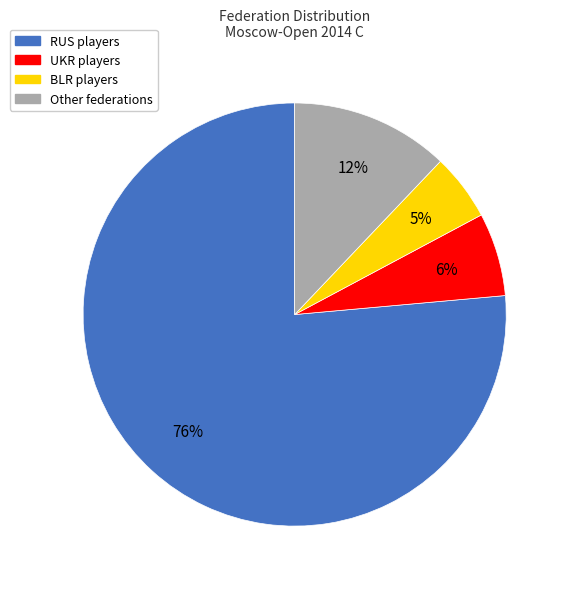

Is there any slice that represents more than half of the pie?

Yes